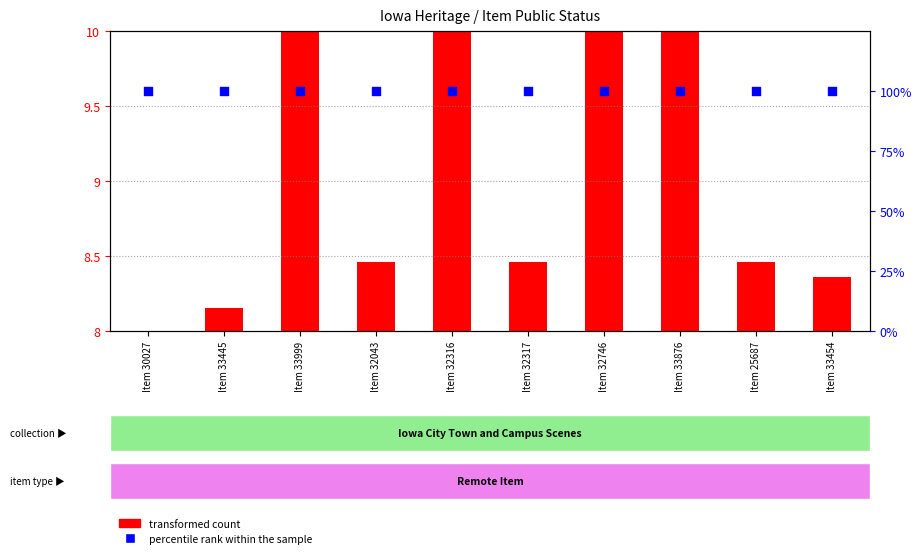

Which series has the largest Y range (max minus min)?

transformed count